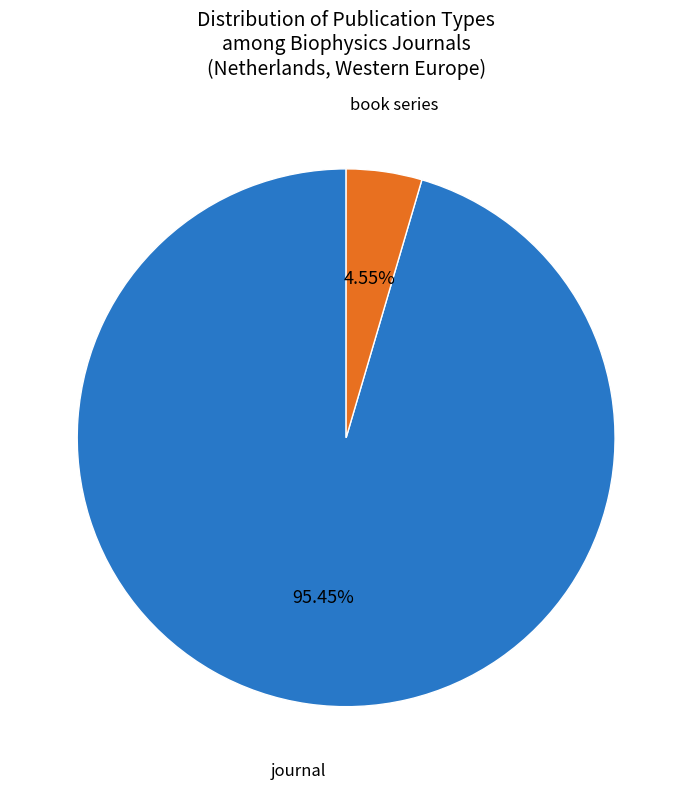

Is there a majority slice in this chart?

Yes